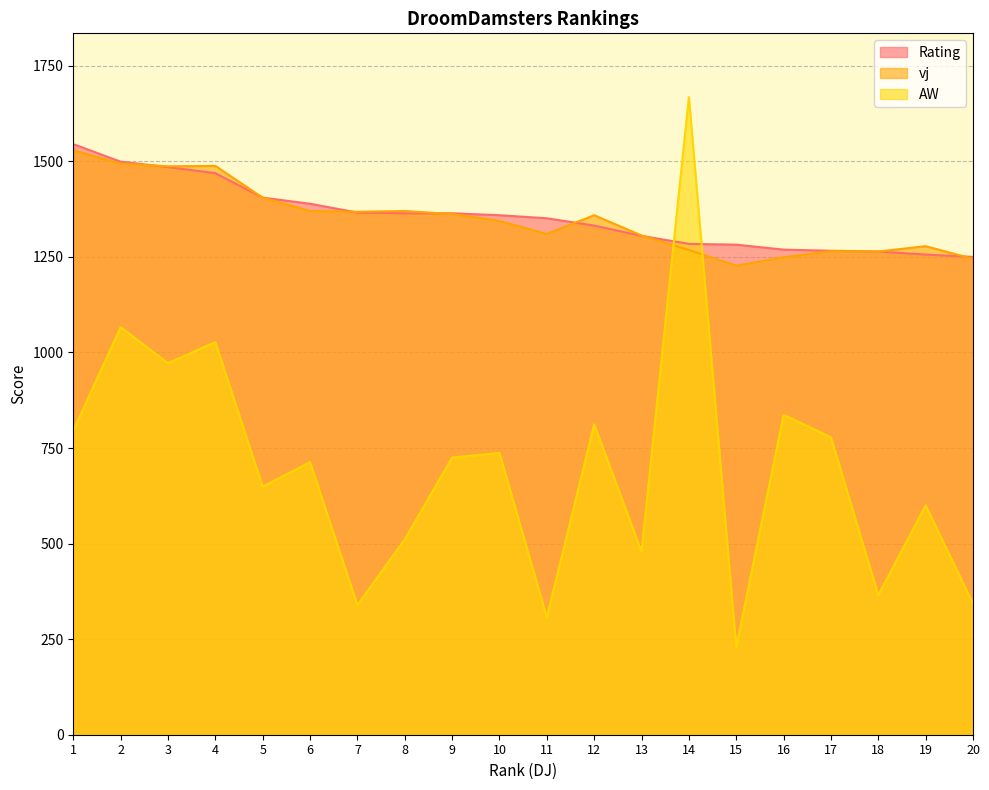

Is it true that Rating equals 1364 at 9?

True